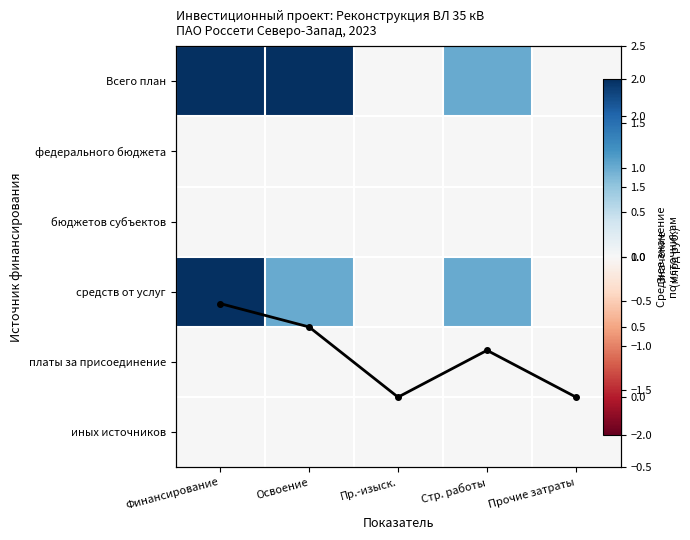

The value of Среднее at Освоение is 0.8. True or false?

False